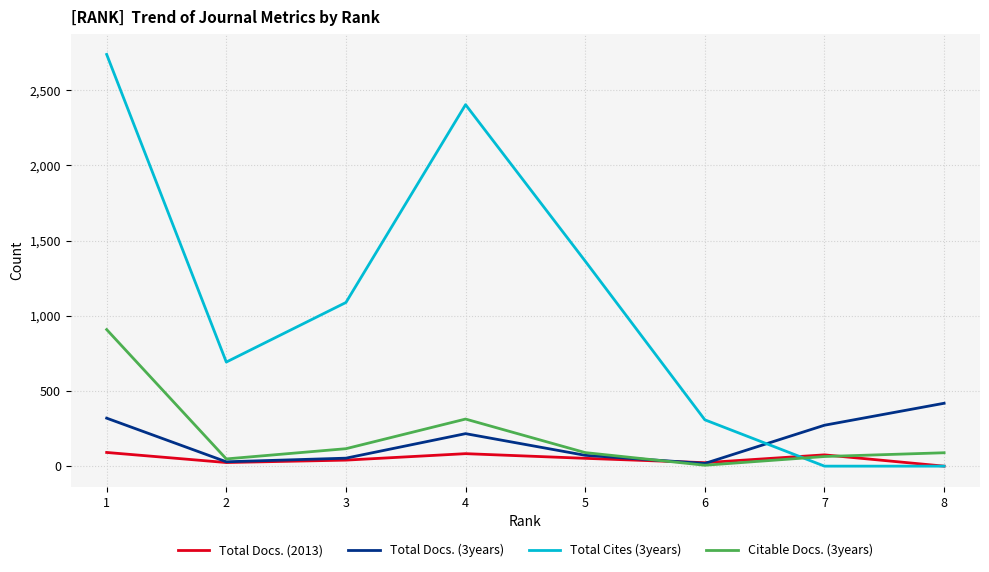

Read the Citable Docs. (3years) value at 8.

89